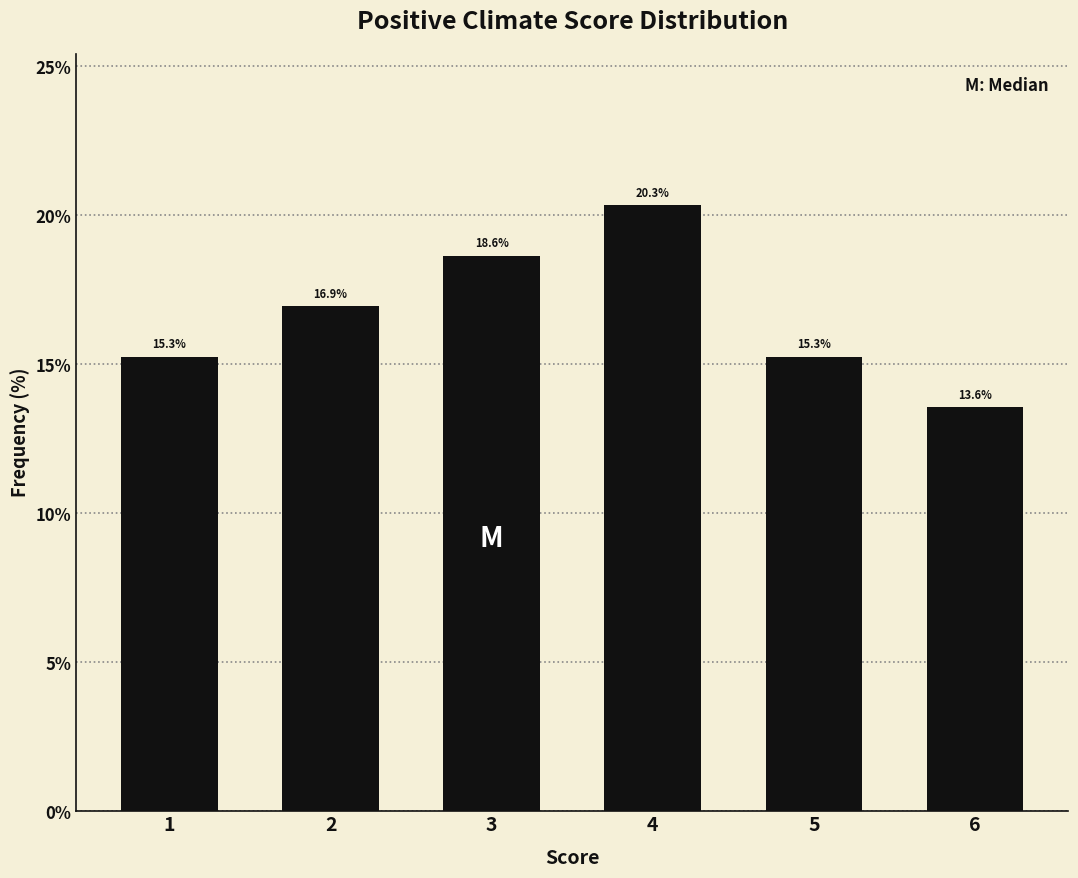

Reading left to right, transcribe all the data shown in this chart.

1=15.3	2=16.9	3=18.6	4=20.3	5=15.3	6=13.6